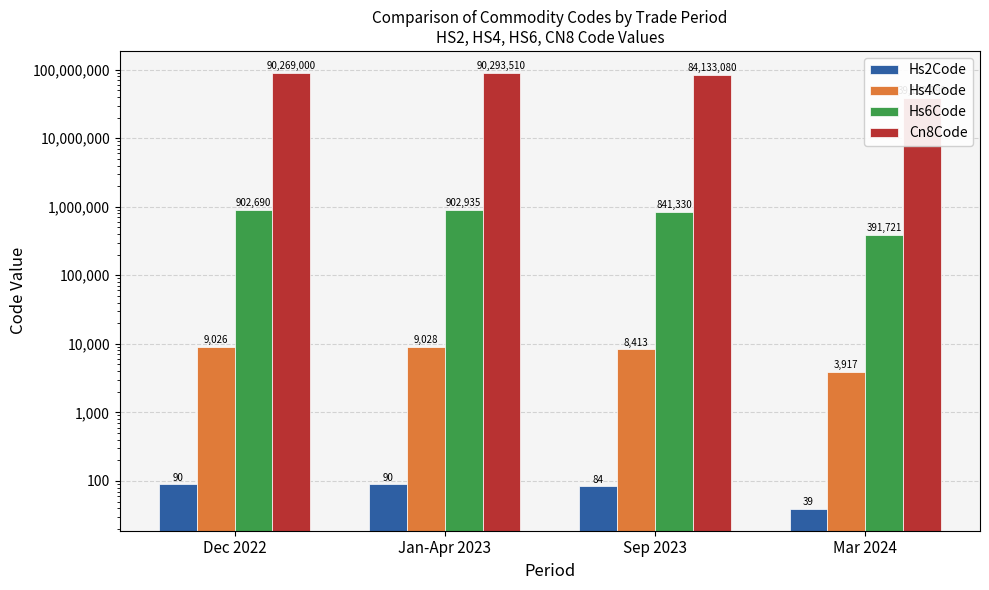

What is the sum of the Hs4Code values at Sep 2023 and Dec 2022?

17439.0